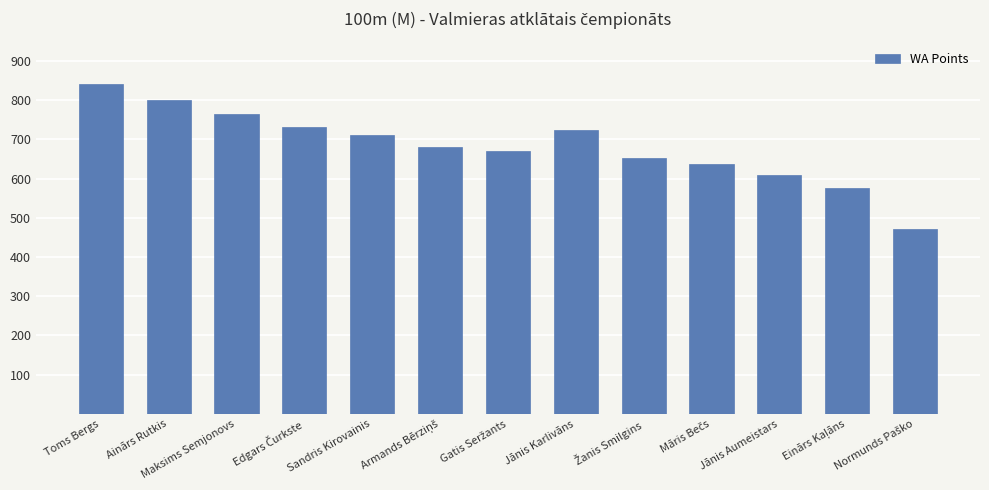

At which category does the chart reach its peak across all series?

Toms Bergs